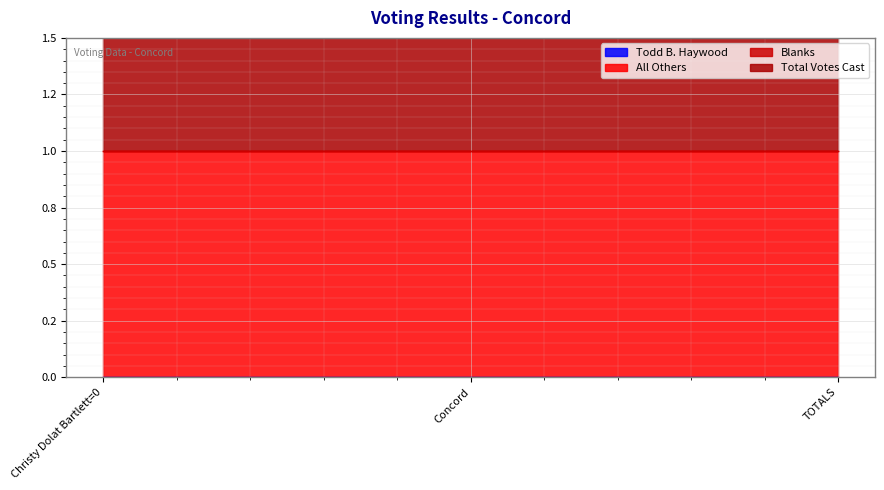

The value of Total Votes Cast at Concord is 0. True or false?

False